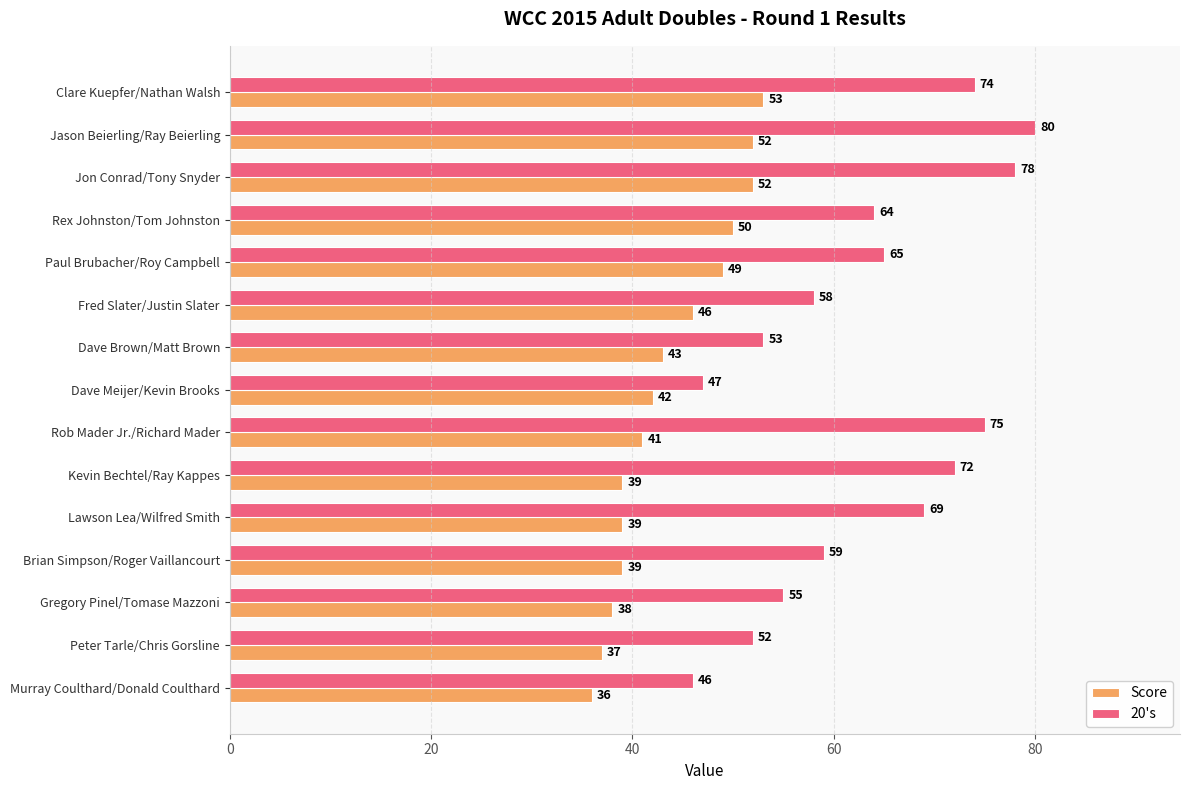

Rank the series at Kevin Bechtel/Ray Kappes from lowest to highest value.

Score, 20's